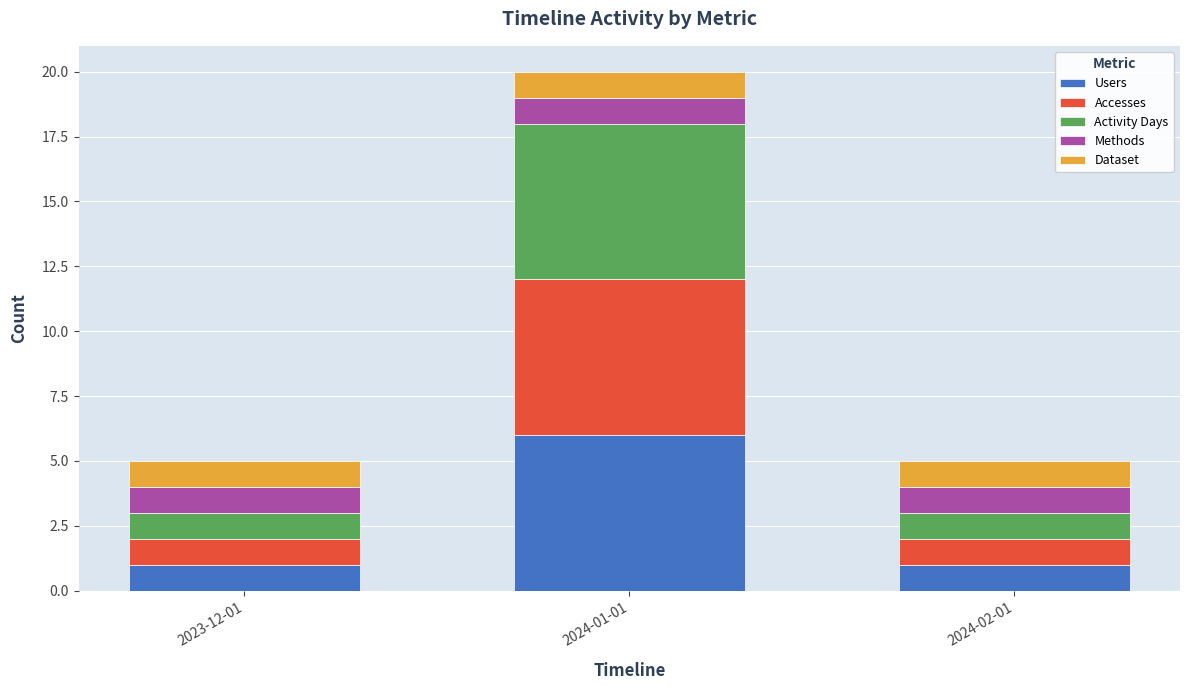

What is the highest value of the Users series?

6